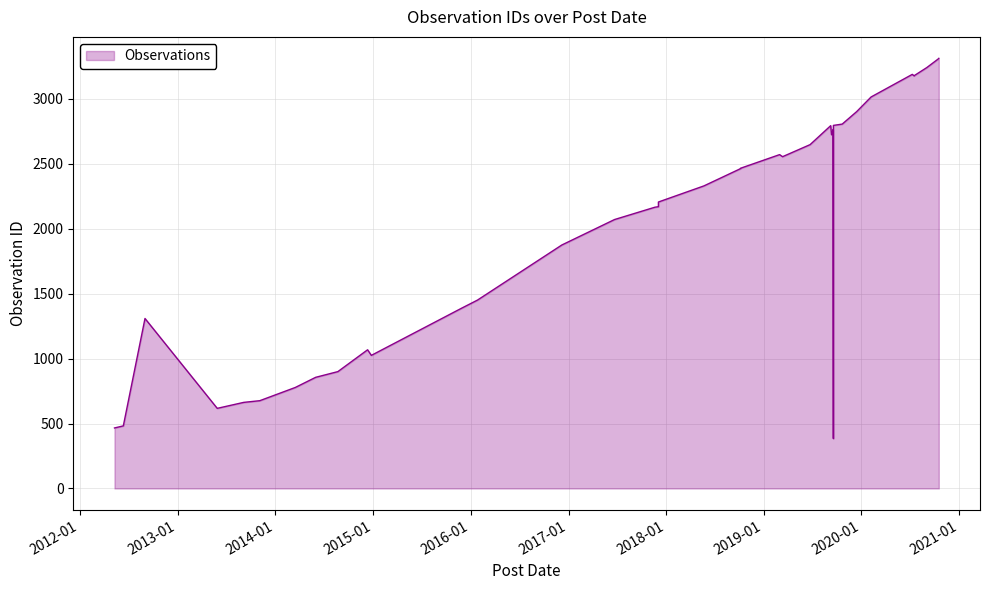

Does the chart display data point markers on the line(s)?

No